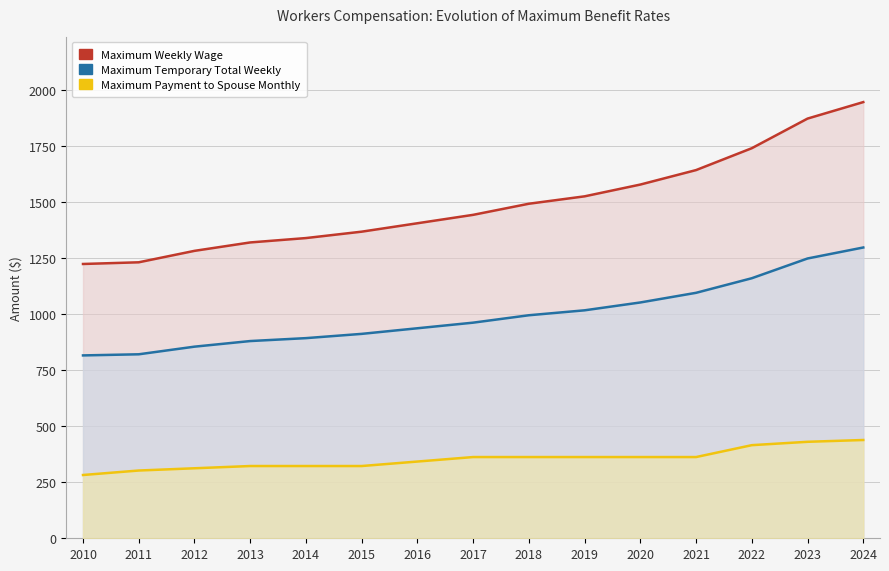

What is the sum of all Maximum Weekly Wage values?

22387.5